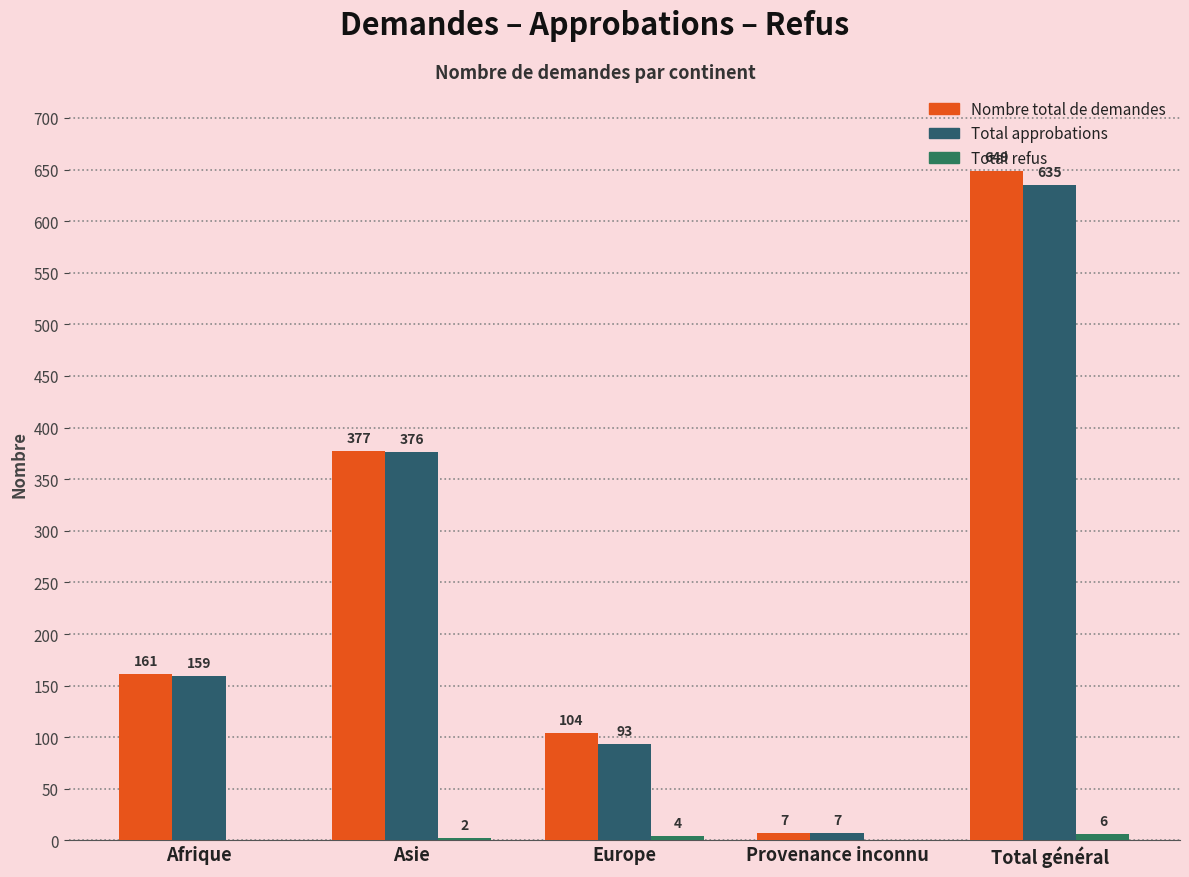

Count the number of data series in this chart.

3